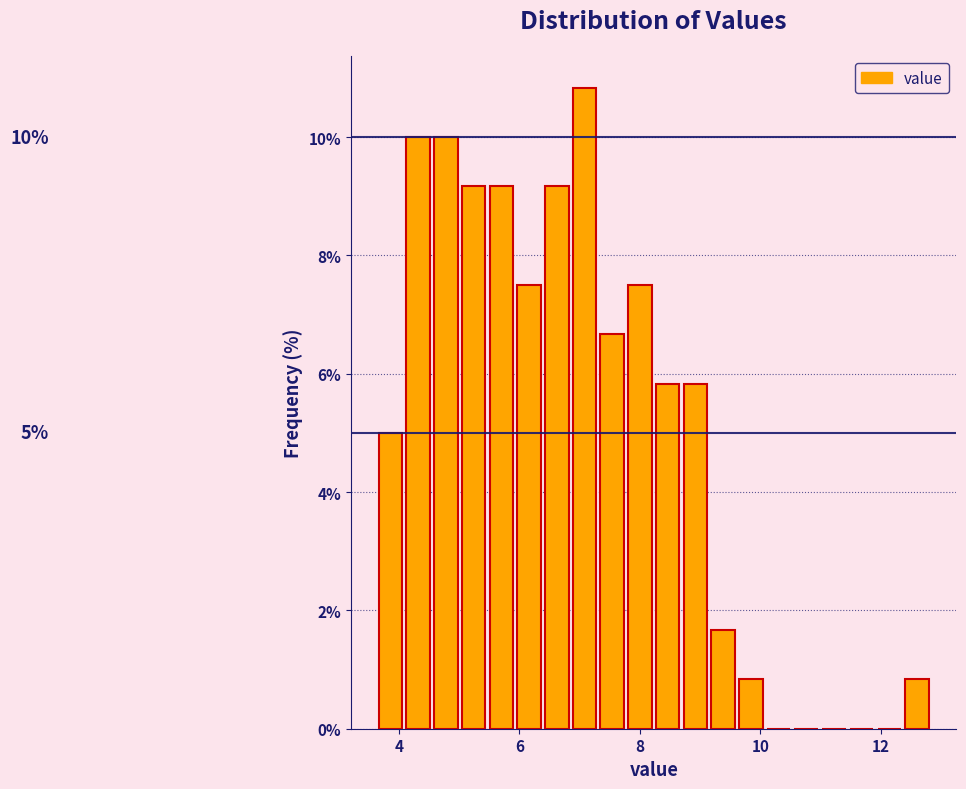

Around what value on the x-axis is the tallest bar? Give the approximate position of its centre, as read against the axis.

7.0